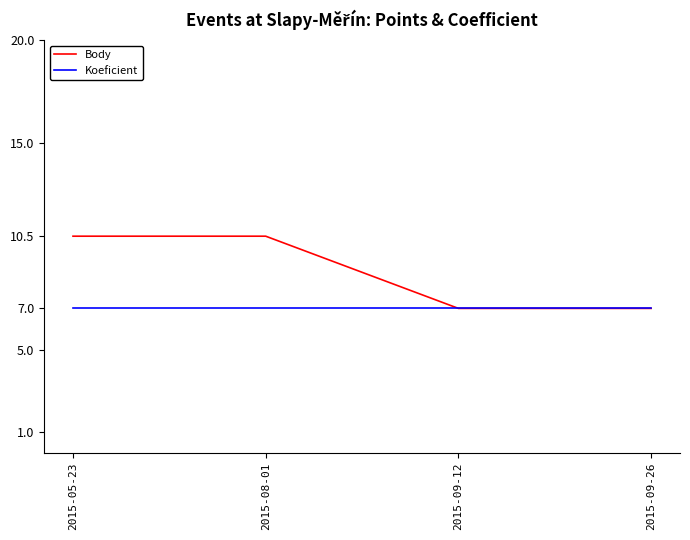

What is the smallest value displayed?

7.0